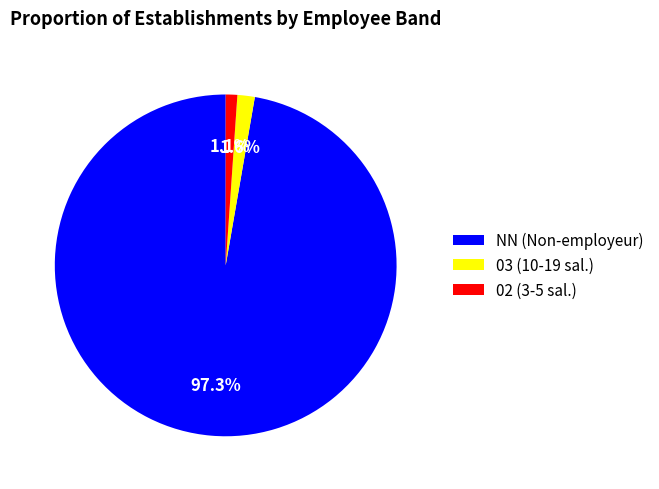

What is the smallest slice in the pie chart?

02 (3-5 sal.)